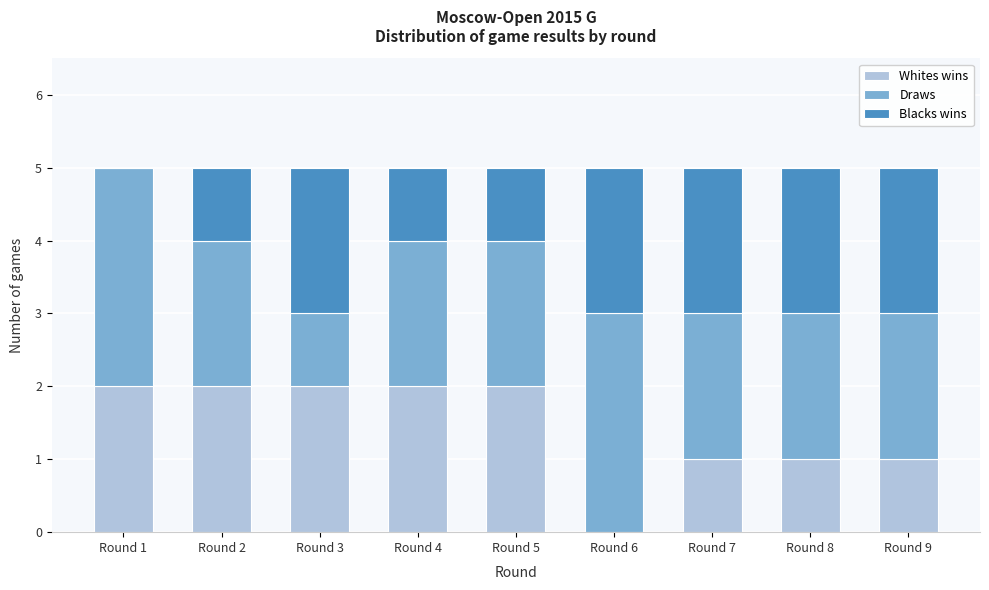

Reading left to right, transcribe the values for Whites wins.

Round 1=2	Round 2=2	Round 3=2	Round 4=2	Round 5=2	Round 6=0	Round 7=1	Round 8=1	Round 9=1